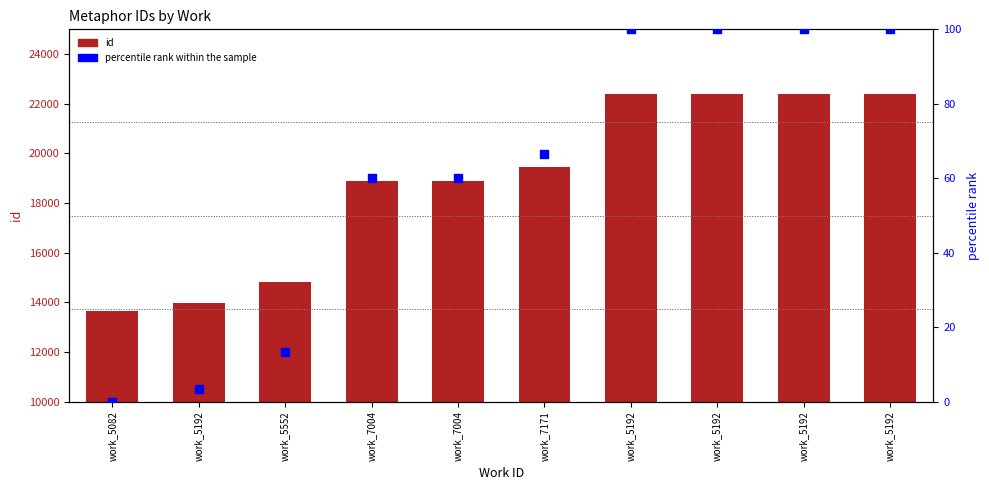

What is the total value across all series at work_5192?

13966.4